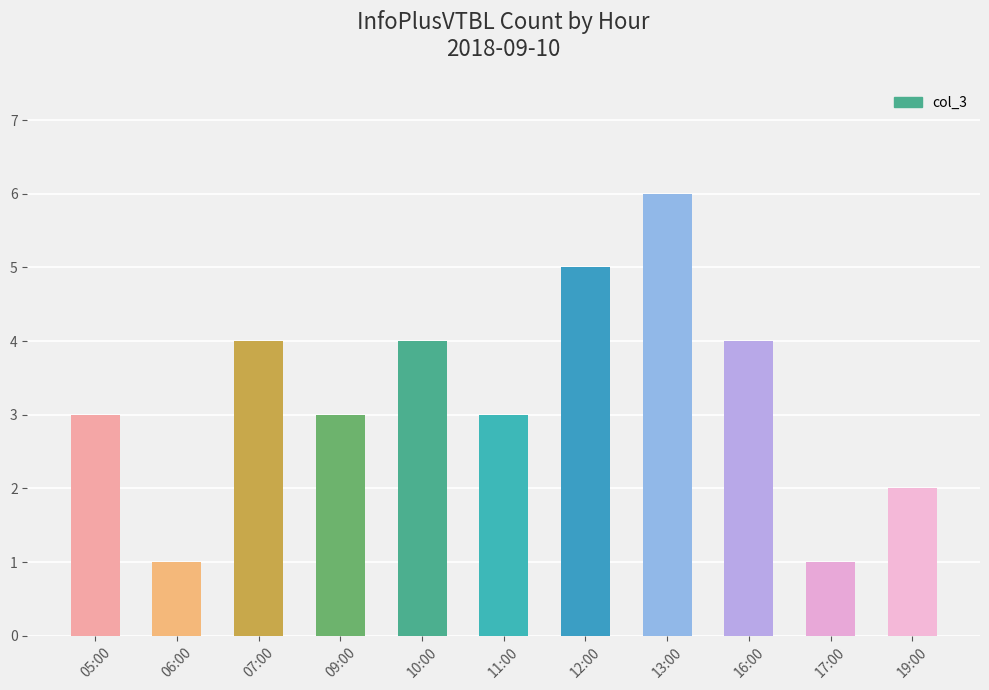

What is the difference between the values at 09:00 and 19:00?

1